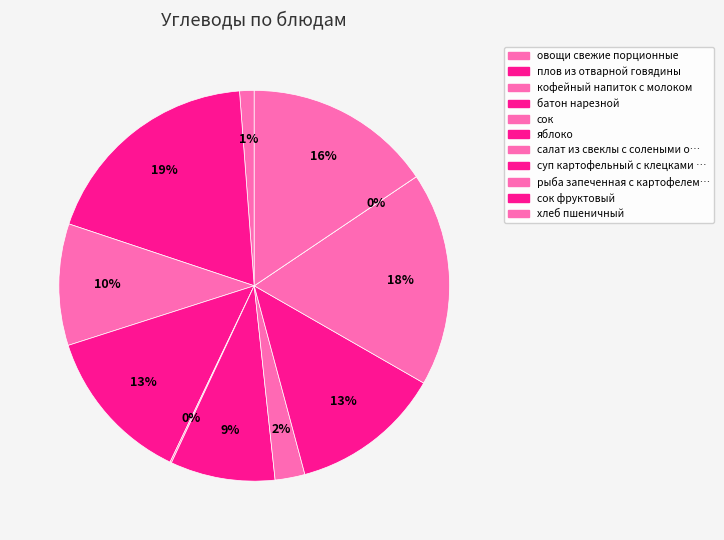

How many segments does this pie chart have?

11